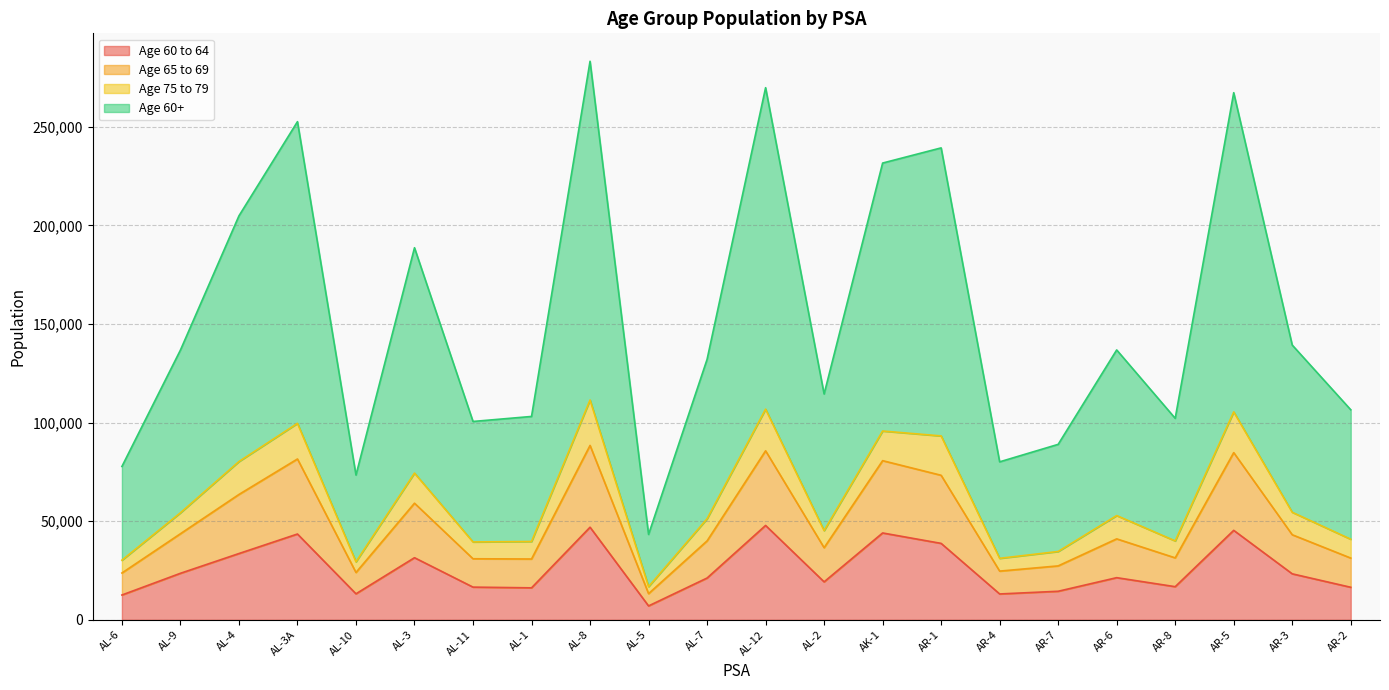

What is the total value across all series at AL-1?

103121